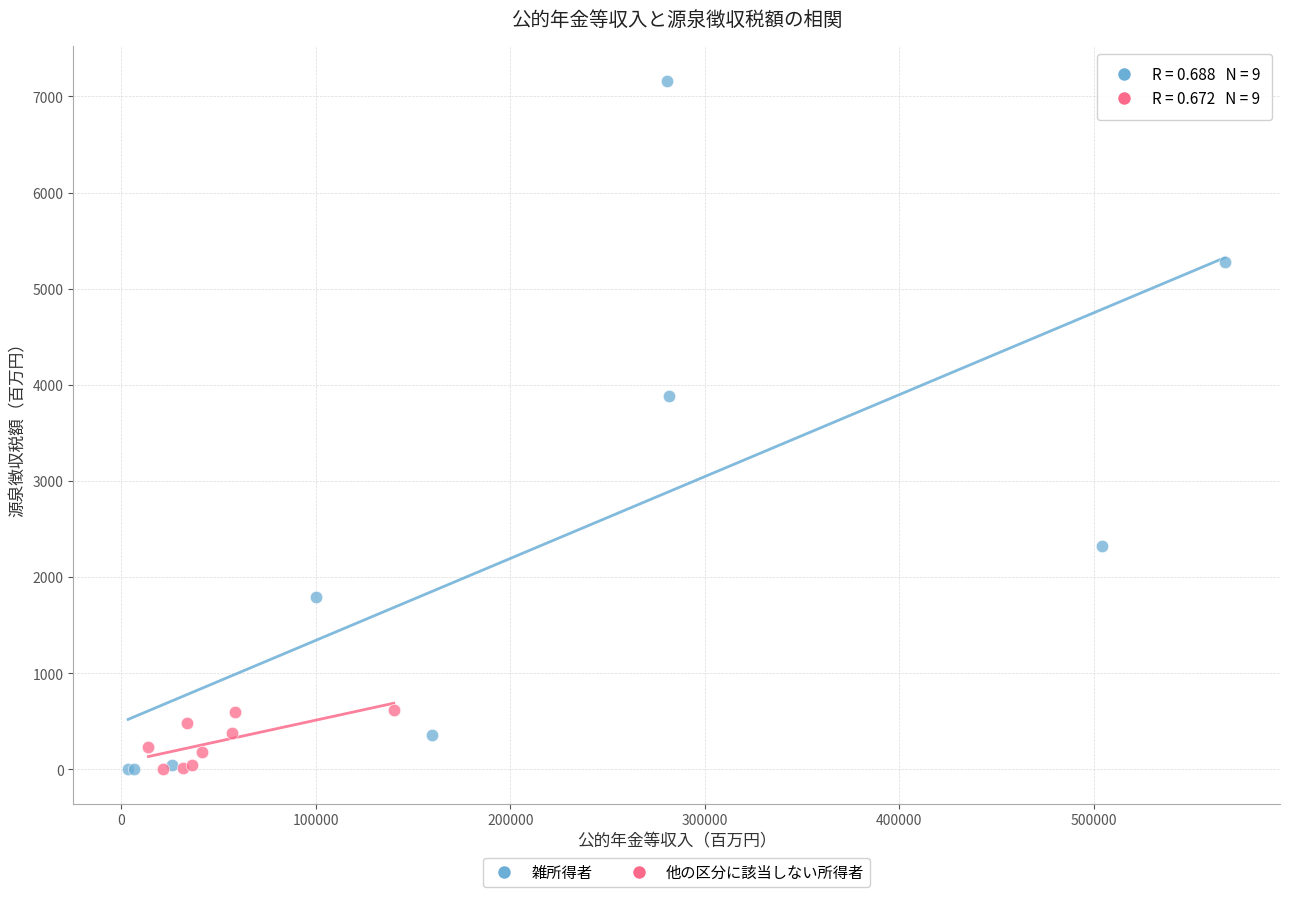

Which series reaches the maximum Y coordinate?

雑所得者